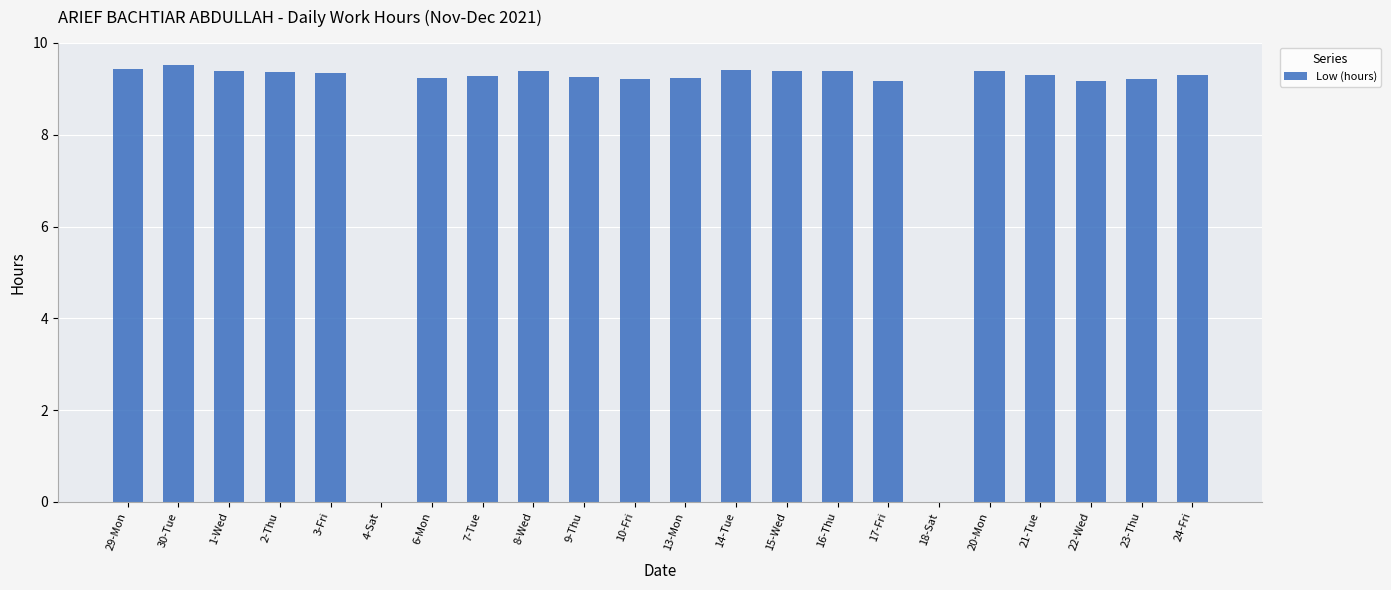

Where does the data first go above 9?

29-Mon